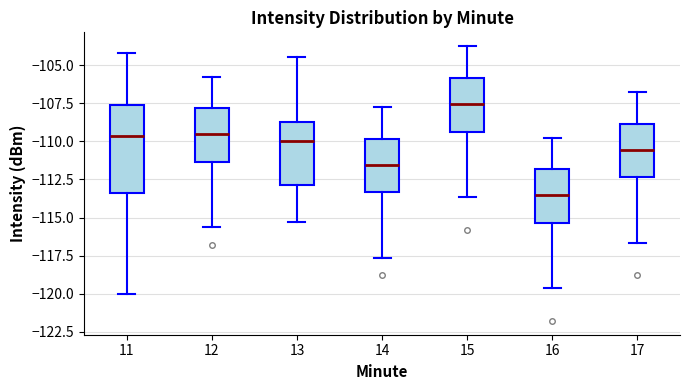

Where is the lower edge of the box at x = 11 on the y-axis? The values are not printed on the chart, so give them approximately, as read against the axis.

-113.5